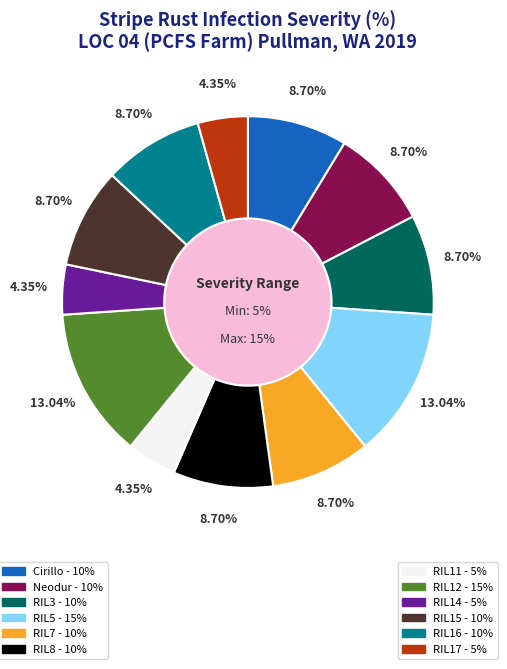

To the nearest percent, what portion does RIL16 represent?

9%